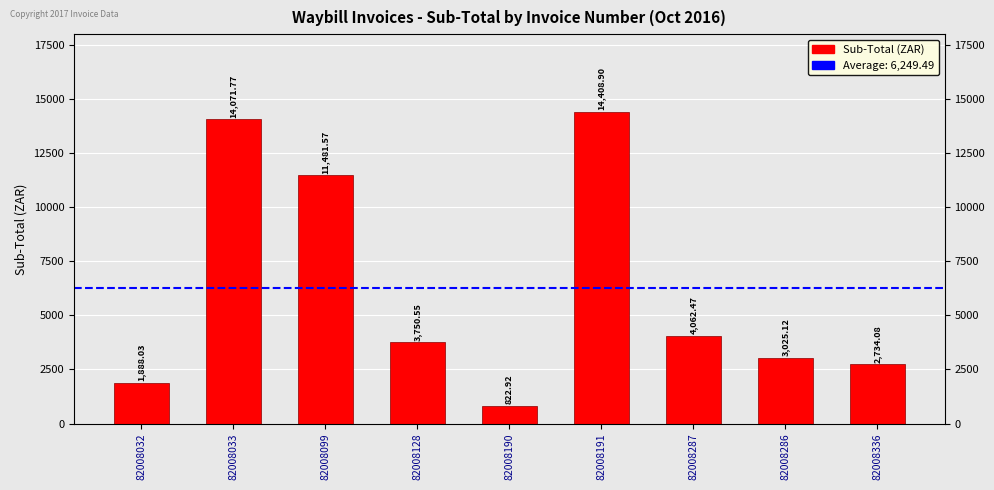

True or false: the data shows 3750.6 at 82008128.

True